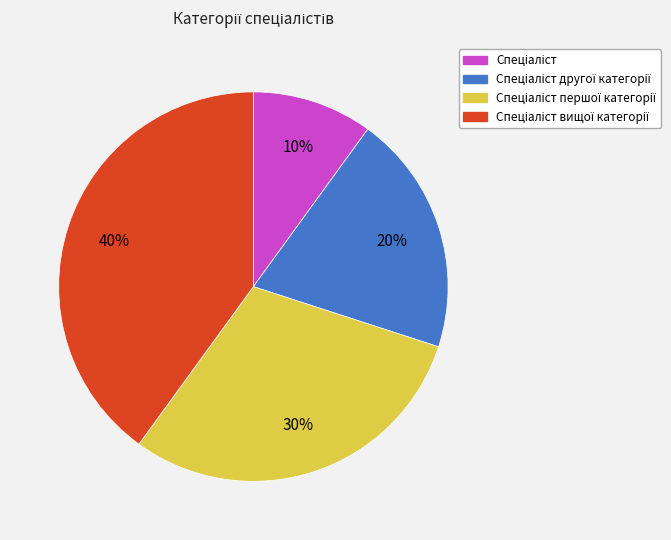

How many slices are in this pie chart?

4